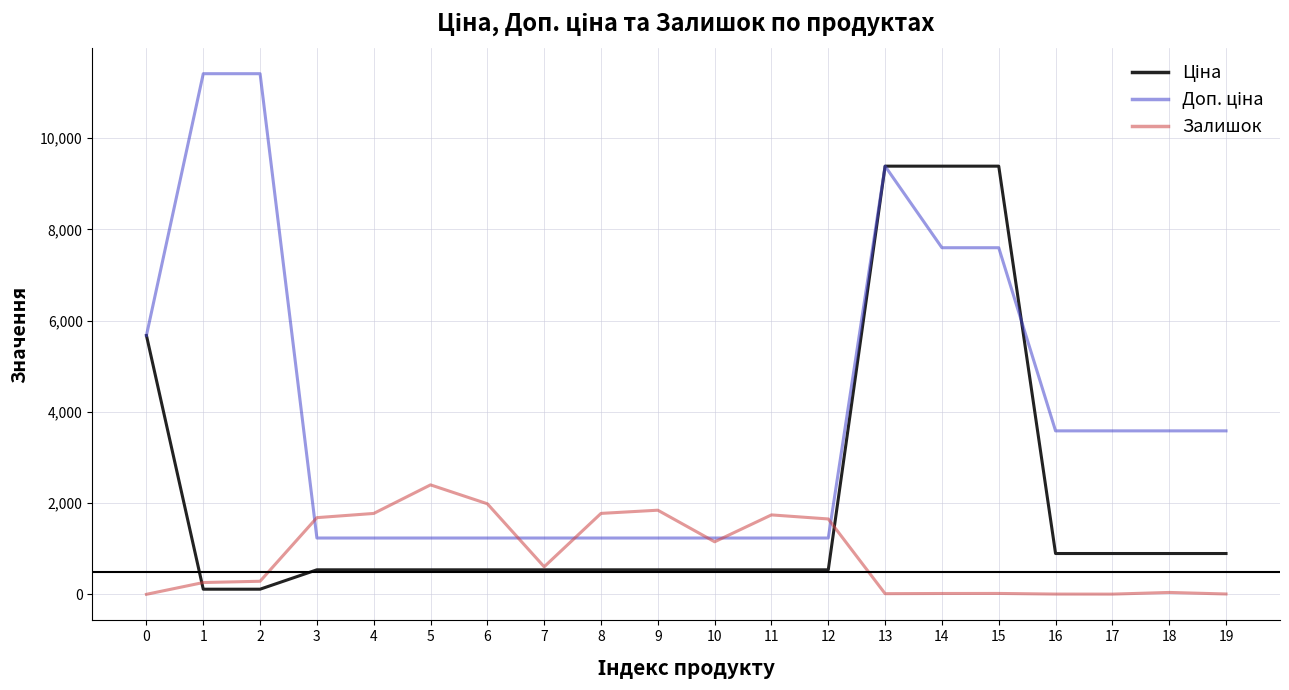

What is the spread (max minus min) of values at 4?

1235.0